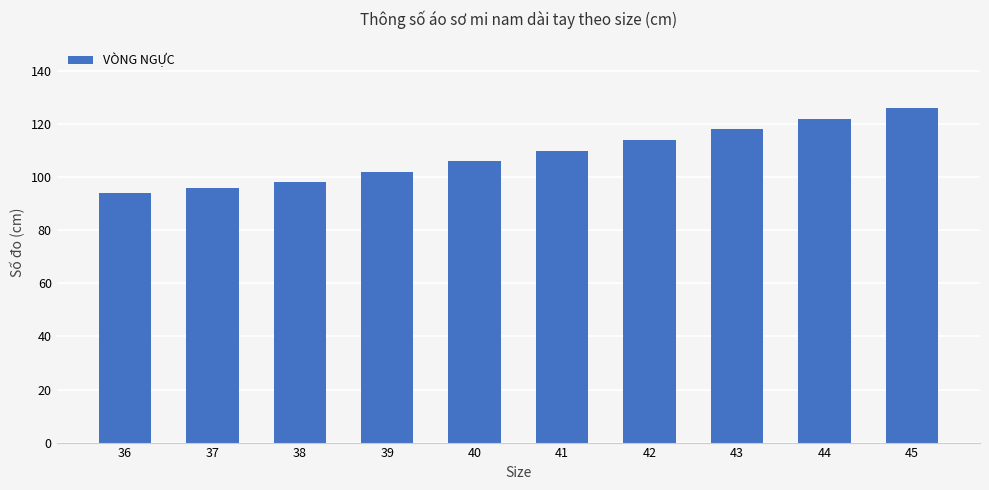

Between 45 and 36, which is larger?

45